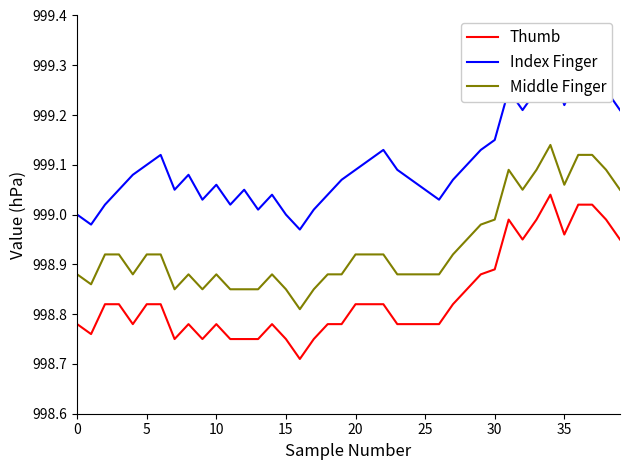

What is the difference between the maximum and second lowest values in the Middle Finger series?

0.3